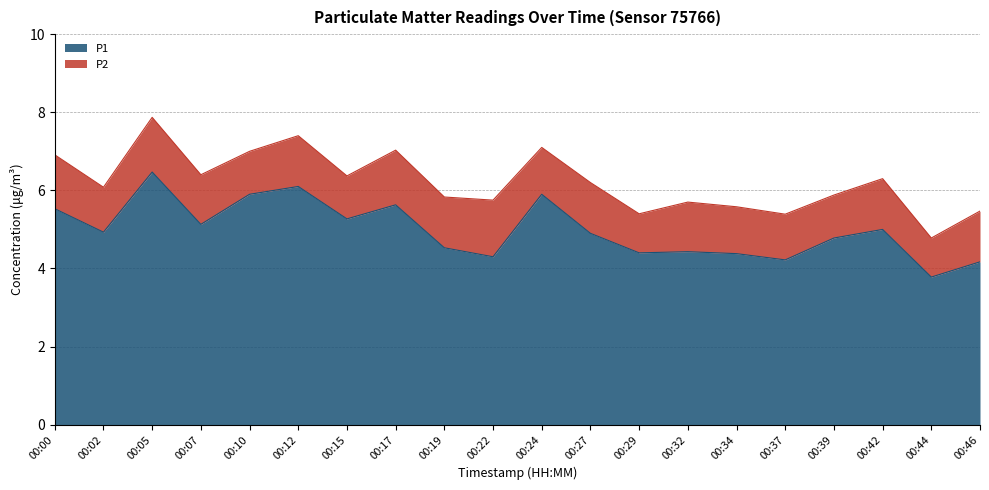

Which label corresponds to the smallest value in the chart?

00:44